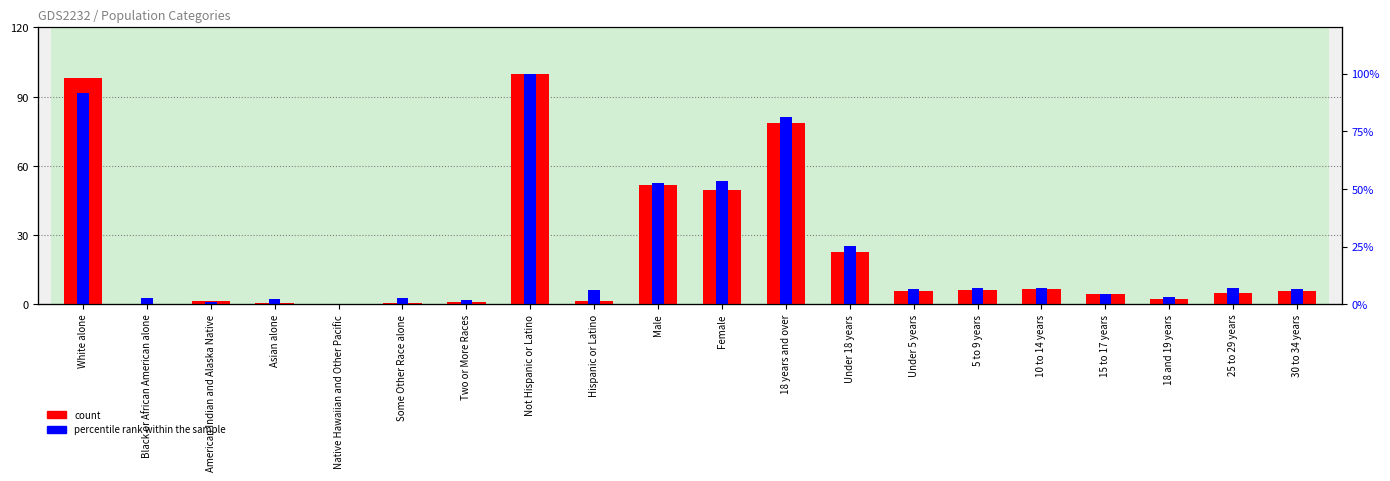

At 10 to 14 years, list the series in order from largest to smallest.

percentile rank within the sample, count